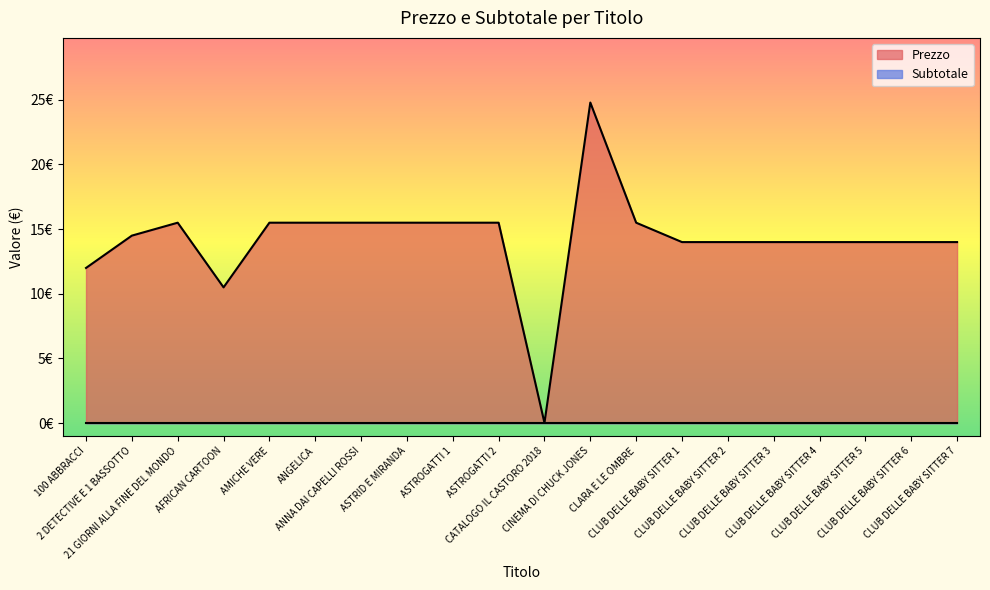

Does the chart display data point markers on the line(s)?

No